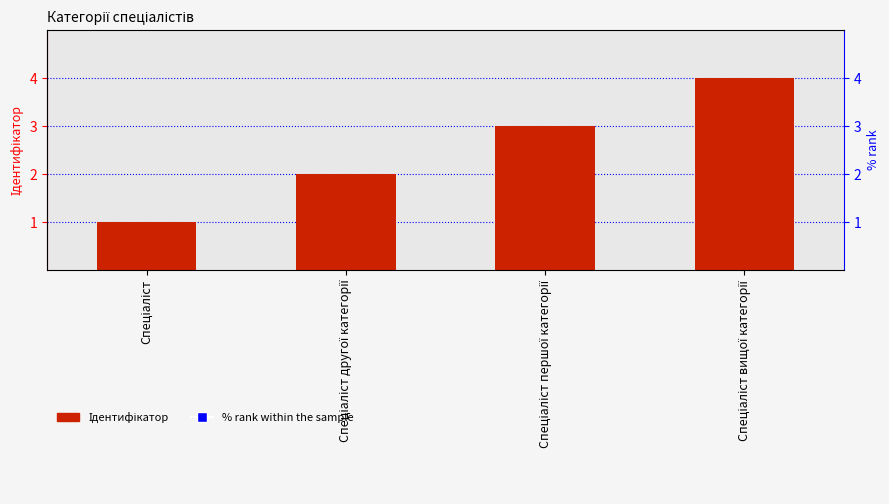

At which category is the sum across all series the highest?

Спеціаліст вищої категорії